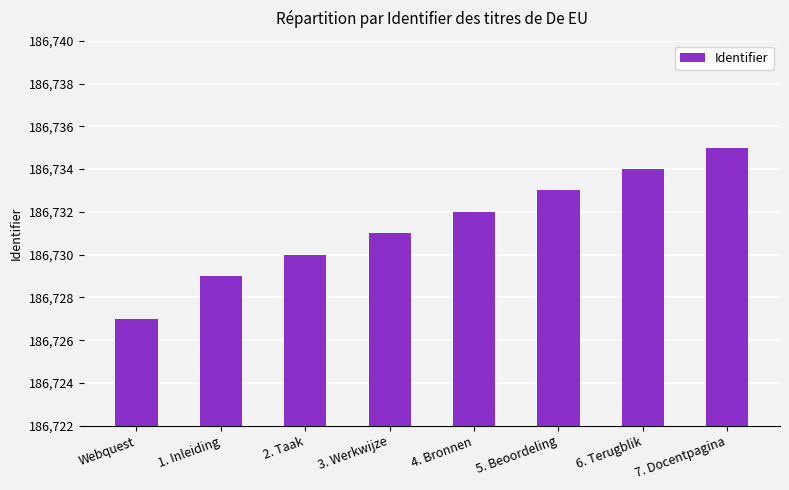

Is it true that the value at 2. Taak is 271747?

False